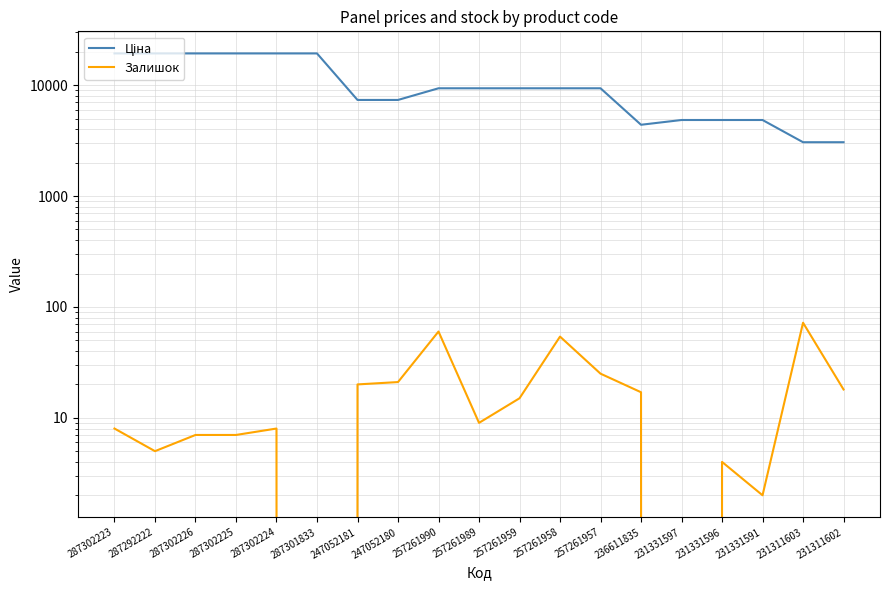

What is the sum of the Ціна values at 257261958 and 231311602?

12439.0